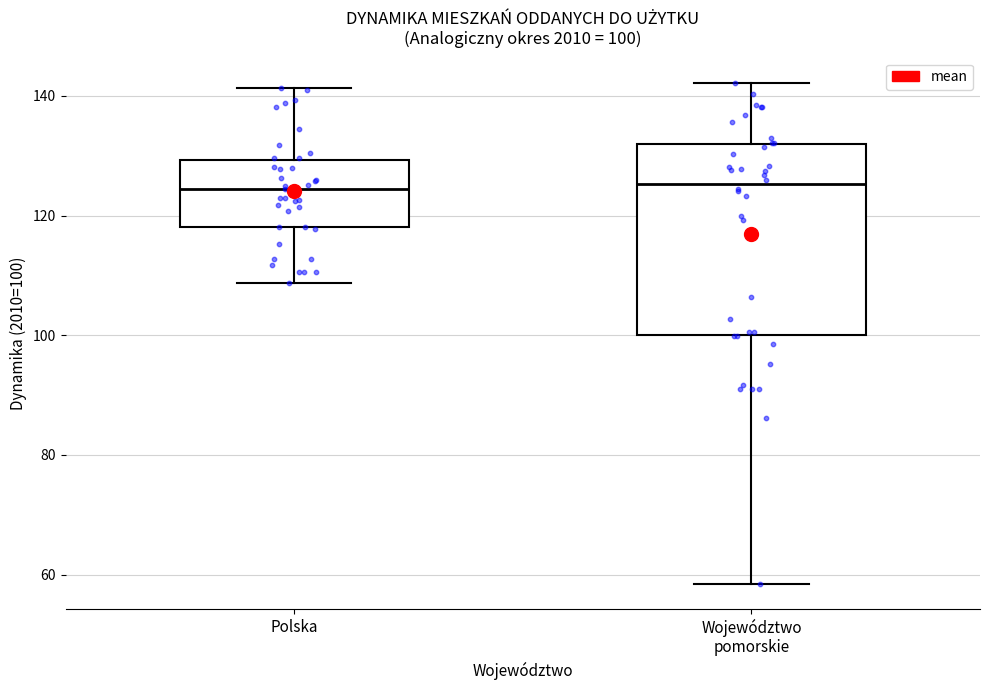

Which box is the tallest, from its lower edge to its upper edge?

Województwo pomorskie